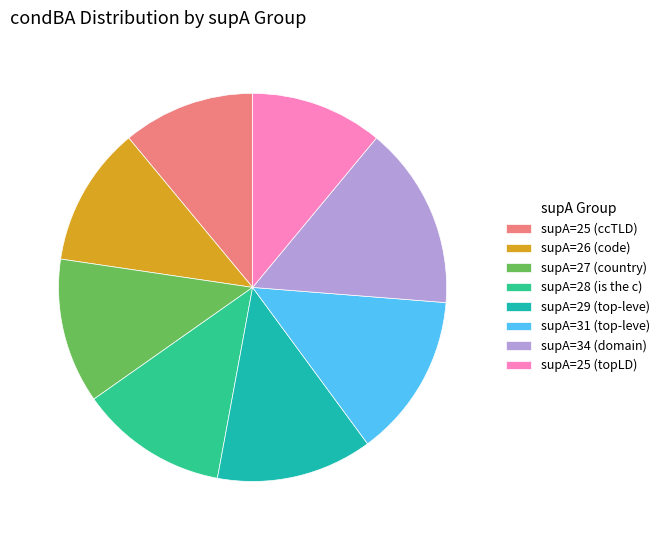

Do supA=25 (ccTLD) and supA=26 (code) together represent more than half of the pie?

No